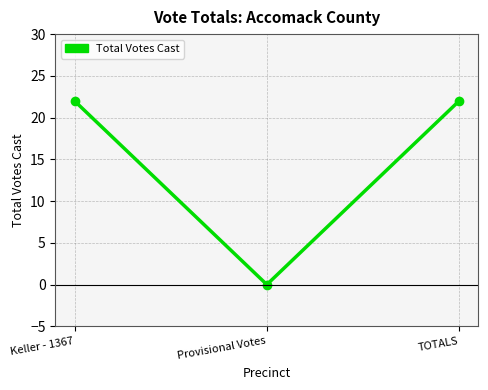

Count the values in the range 0 to 22.

3